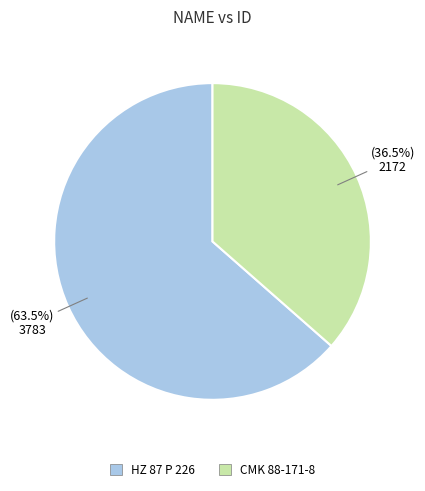

Which category has the biggest portion of the pie?

HZ 87 P 226